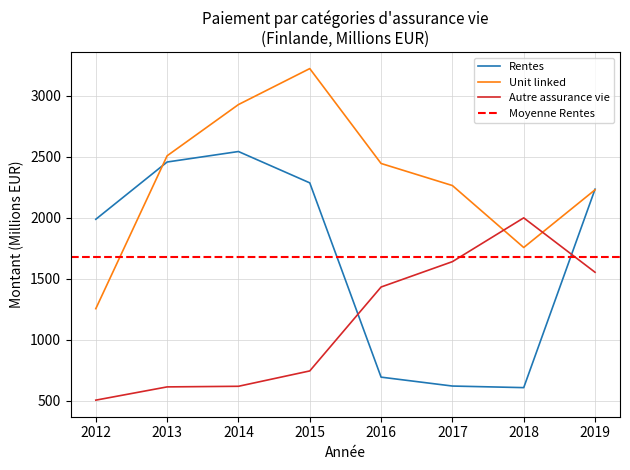

What is the total value across all series at 2013?

5581.0